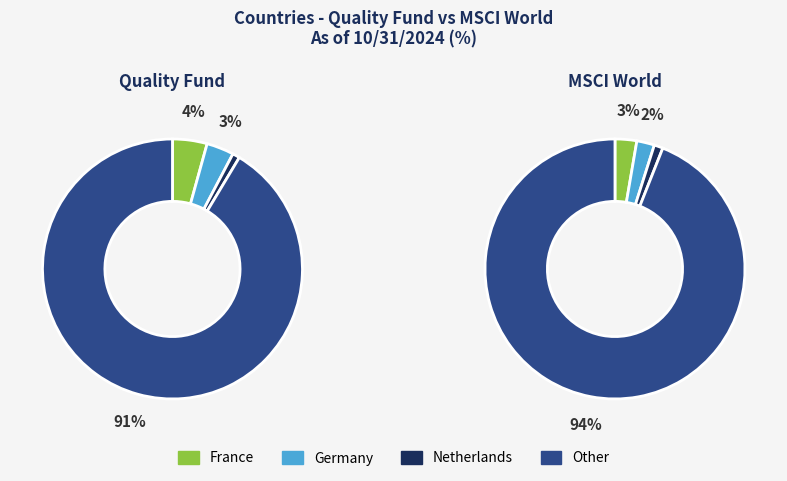

Between France and Germany, which is larger?

France